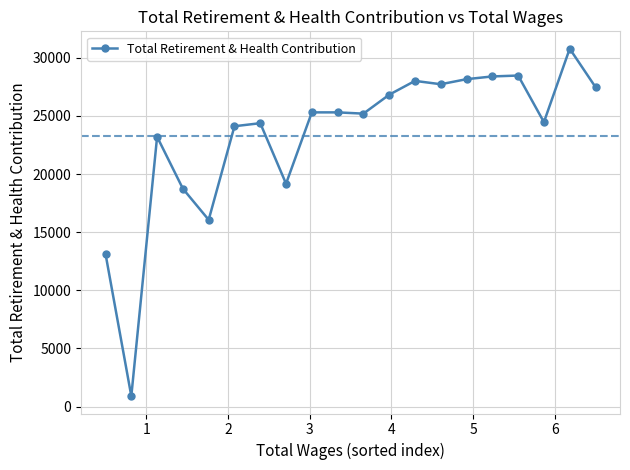

True or false: the data has more than 2 interior local peaks.

True